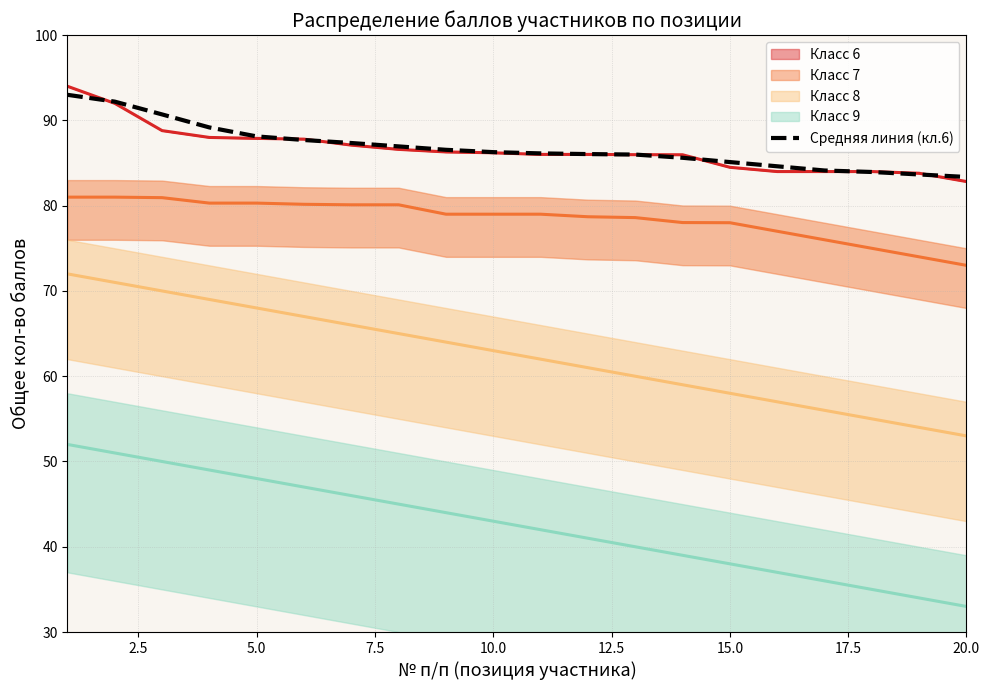

The Класс 6 series shows 146.4 at 10.0. True or false?

False